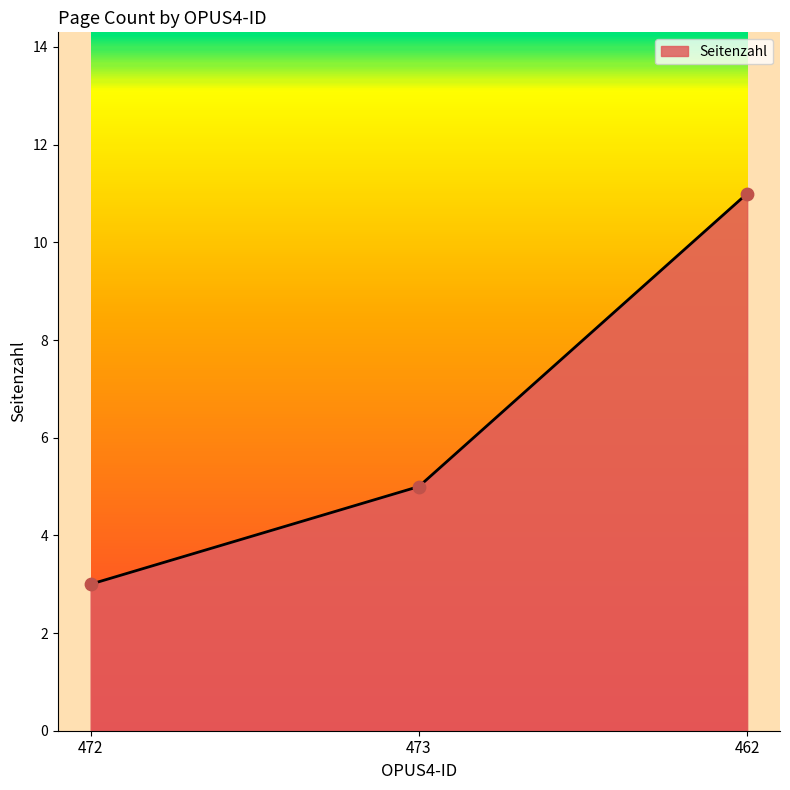

What is the change in value from 473 to 462?

+6